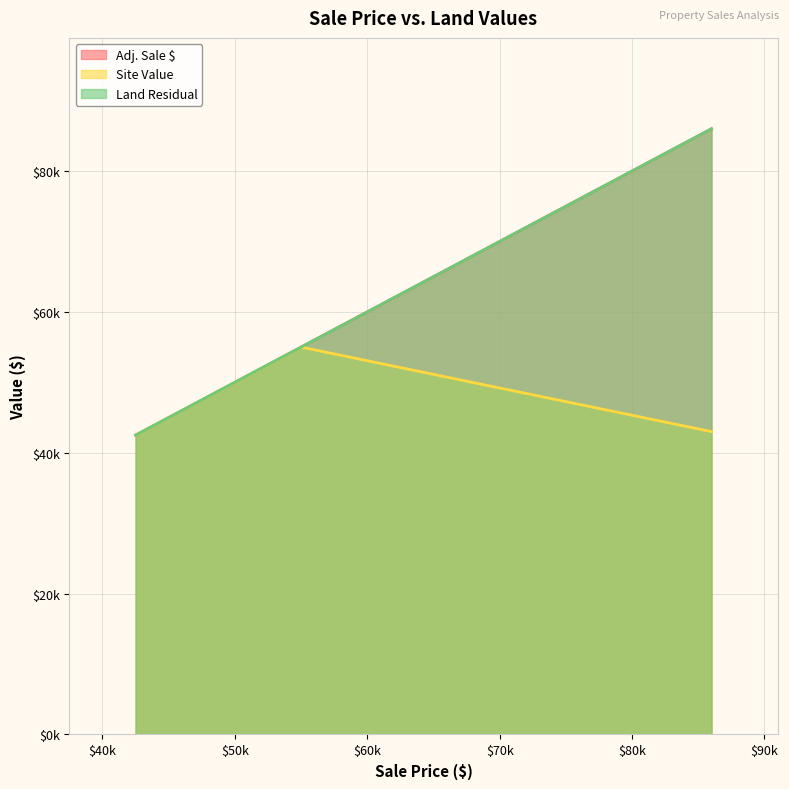

What is the maximum value shown in the chart?

86000